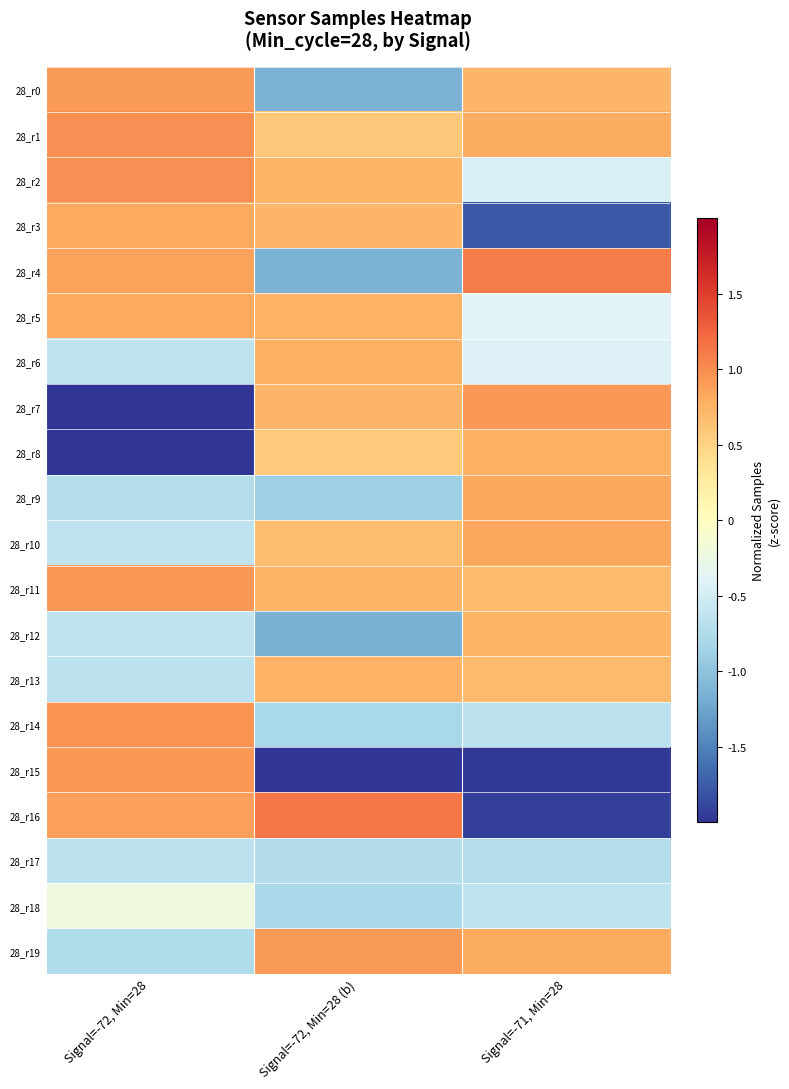

Reading left to right, what are all the values shown in this chart?

28_r0: Signal=-72, Min=28=0.9	Signal=-72, Min=28 (b)=-1.1	Signal=-71, Min=28=0.7
28_r1: Signal=-72, Min=28=1.0	Signal=-72, Min=28 (b)=0.6	Signal=-71, Min=28=0.8
28_r2: Signal=-72, Min=28=1.0	Signal=-72, Min=28 (b)=0.7	Signal=-71, Min=28=-0.4
28_r3: Signal=-72, Min=28=0.8	Signal=-72, Min=28 (b)=0.7	Signal=-71, Min=28=-1.8
28_r4: Signal=-72, Min=28=0.9	Signal=-72, Min=28 (b)=-1.1	Signal=-71, Min=28=1.1
28_r5: Signal=-72, Min=28=0.8	Signal=-72, Min=28 (b)=0.8	Signal=-71, Min=28=-0.4
28_r6: Signal=-72, Min=28=-0.7	Signal=-72, Min=28 (b)=0.8	Signal=-71, Min=28=-0.4
28_r7: Signal=-72, Min=28=-2.1	Signal=-72, Min=28 (b)=0.7	Signal=-71, Min=28=0.9
28_r8: Signal=-72, Min=28=-2.0	Signal=-72, Min=28 (b)=0.6	Signal=-71, Min=28=0.8
28_r9: Signal=-72, Min=28=-0.7	Signal=-72, Min=28 (b)=-0.9	Signal=-71, Min=28=0.8
28_r10: Signal=-72, Min=28=-0.6	Signal=-72, Min=28 (b)=0.7	Signal=-71, Min=28=0.8
28_r11: Signal=-72, Min=28=0.9	Signal=-72, Min=28 (b)=0.7	Signal=-71, Min=28=0.7
28_r12: Signal=-72, Min=28=-0.6	Signal=-72, Min=28 (b)=-1.2	Signal=-71, Min=28=0.7
28_r13: Signal=-72, Min=28=-0.7	Signal=-72, Min=28 (b)=0.8	Signal=-71, Min=28=0.7
28_r14: Signal=-72, Min=28=1.0	Signal=-72, Min=28 (b)=-0.8	Signal=-71, Min=28=-0.7
28_r15: Signal=-72, Min=28=0.9	Signal=-72, Min=28 (b)=-2.5	Signal=-71, Min=28=-2.0
28_r16: Signal=-72, Min=28=0.9	Signal=-72, Min=28 (b)=1.1	Signal=-71, Min=28=-1.9
28_r17: Signal=-72, Min=28=-0.7	Signal=-72, Min=28 (b)=-0.7	Signal=-71, Min=28=-0.7
28_r18: Signal=-72, Min=28=-0.2	Signal=-72, Min=28 (b)=-0.8	Signal=-71, Min=28=-0.7
28_r19: Signal=-72, Min=28=-0.8	Signal=-72, Min=28 (b)=0.9	Signal=-71, Min=28=0.8